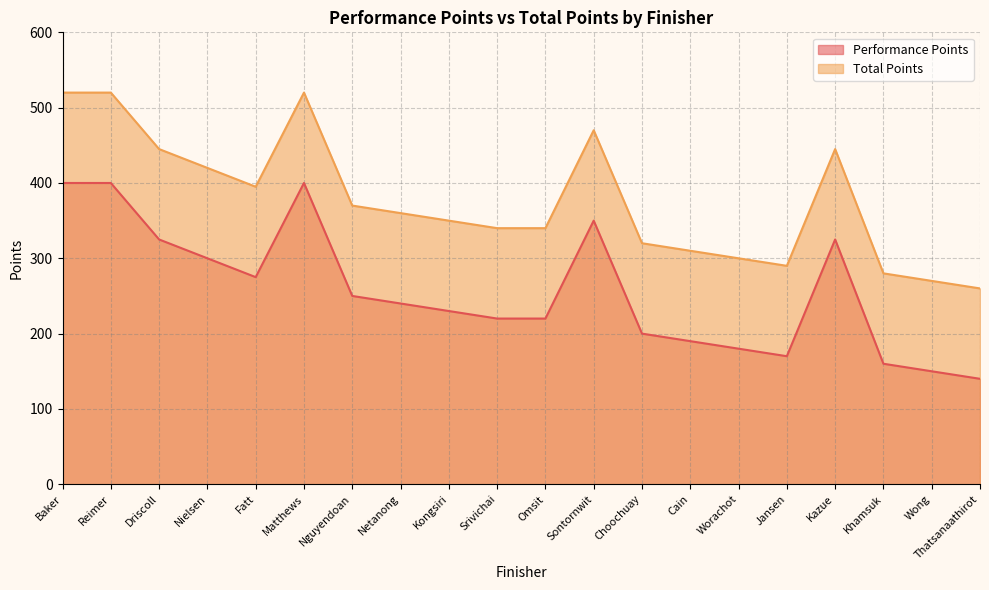

What is the spread (max minus min) of values at Worachot?

120